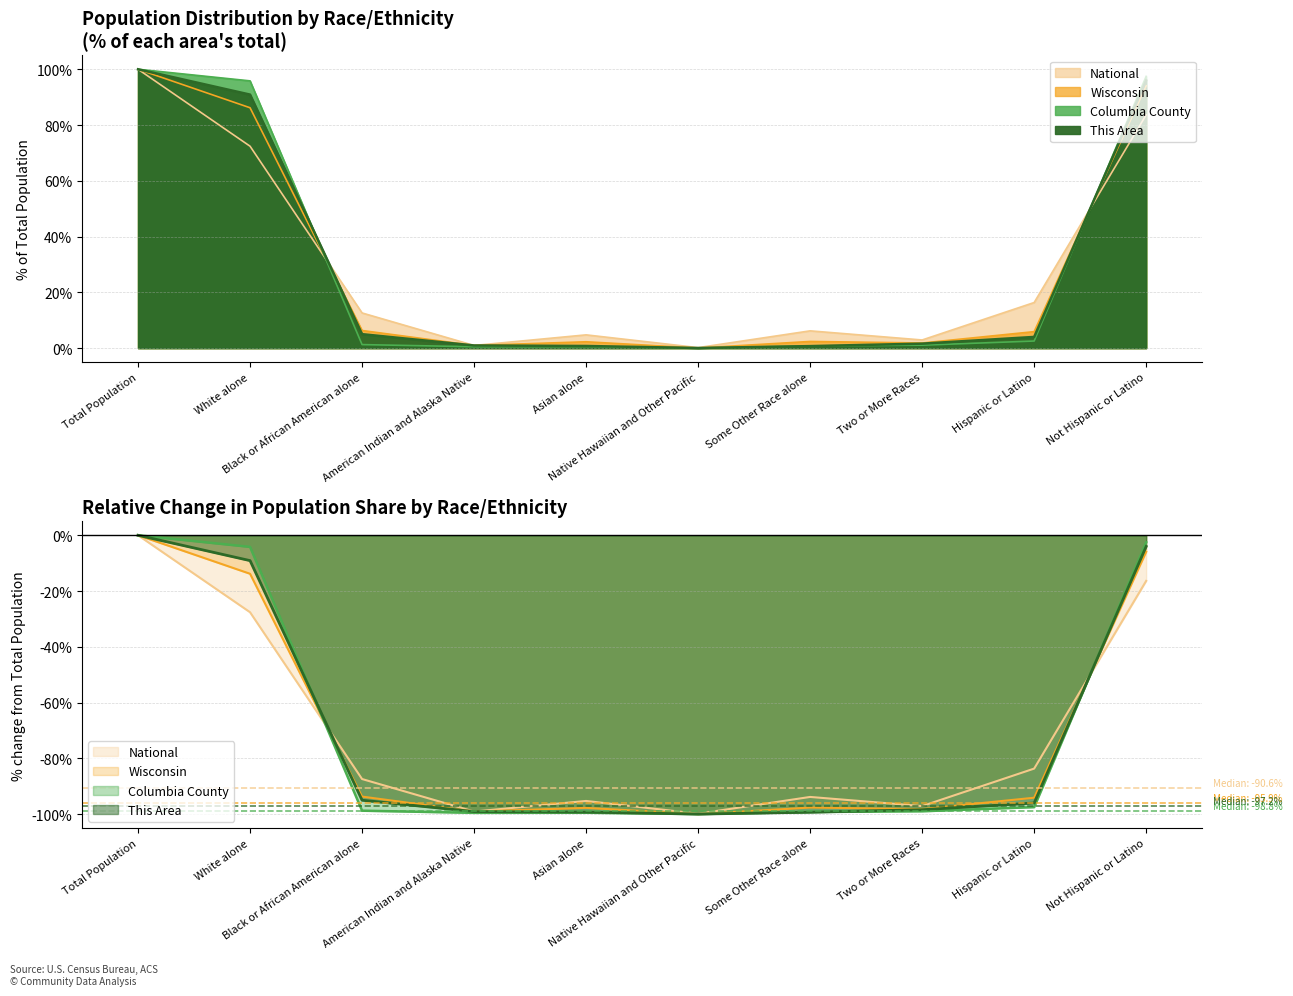

Between Asian alone and Two or More Races, which series saw the biggest shift?

National